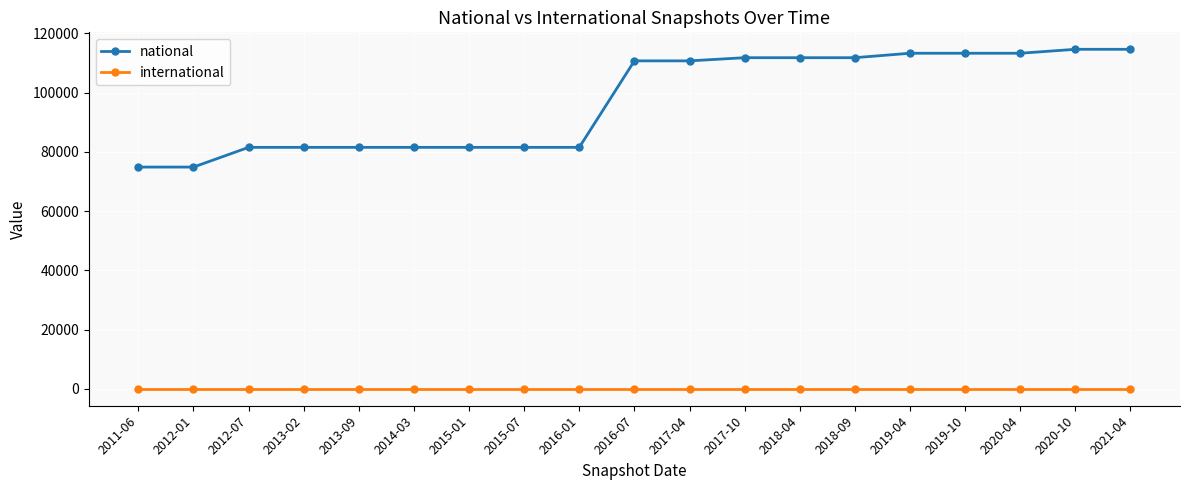

List the series in order of their peak value, lowest first.

international, national